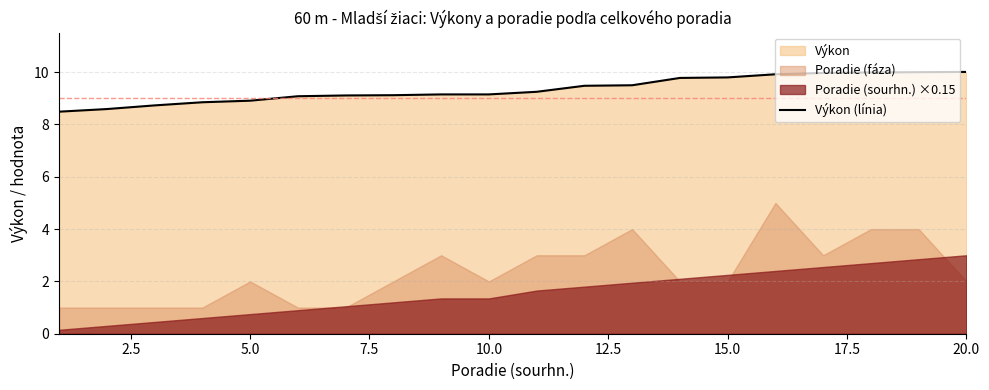

True or false: Výkon (línia) has a value of 13.0 at 15.0.

False